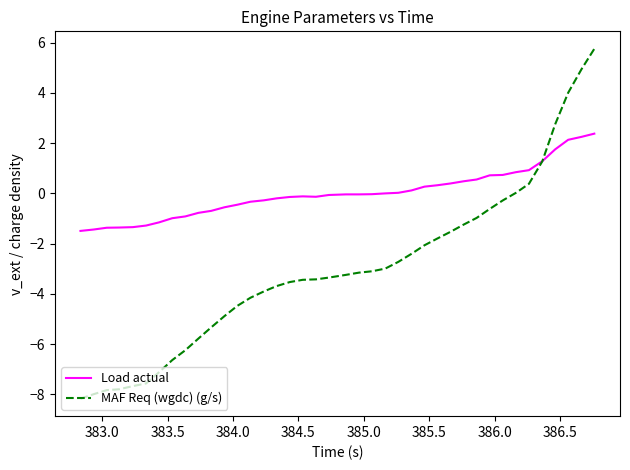

What is the lowest value of the Load actual series?

-1.5